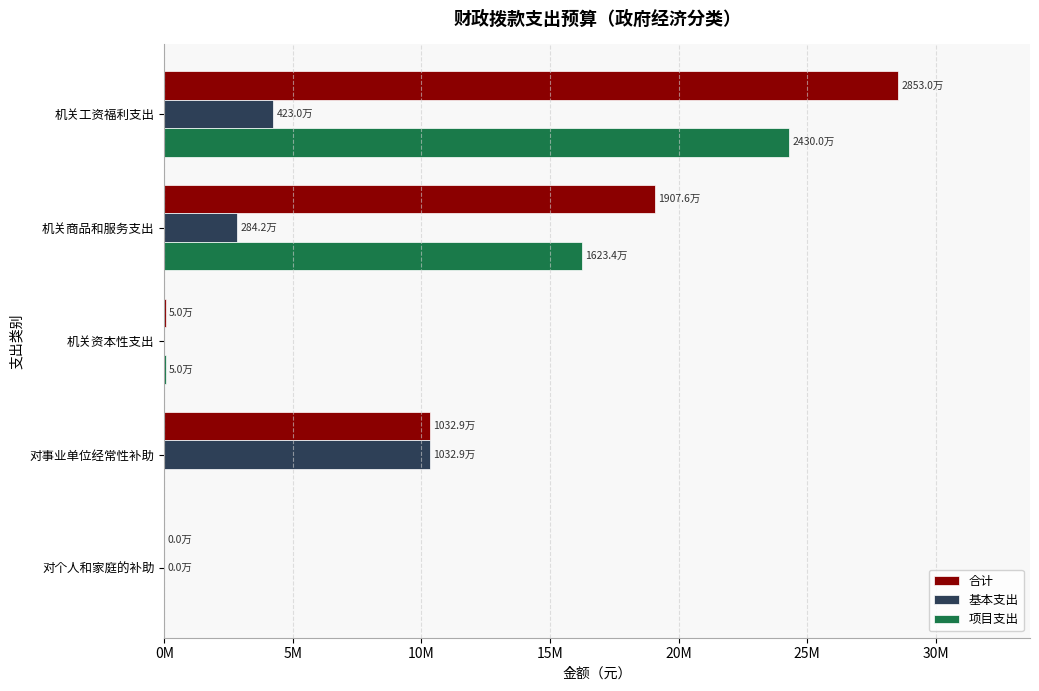

What is the average value of the 合计 series?

11597052.7